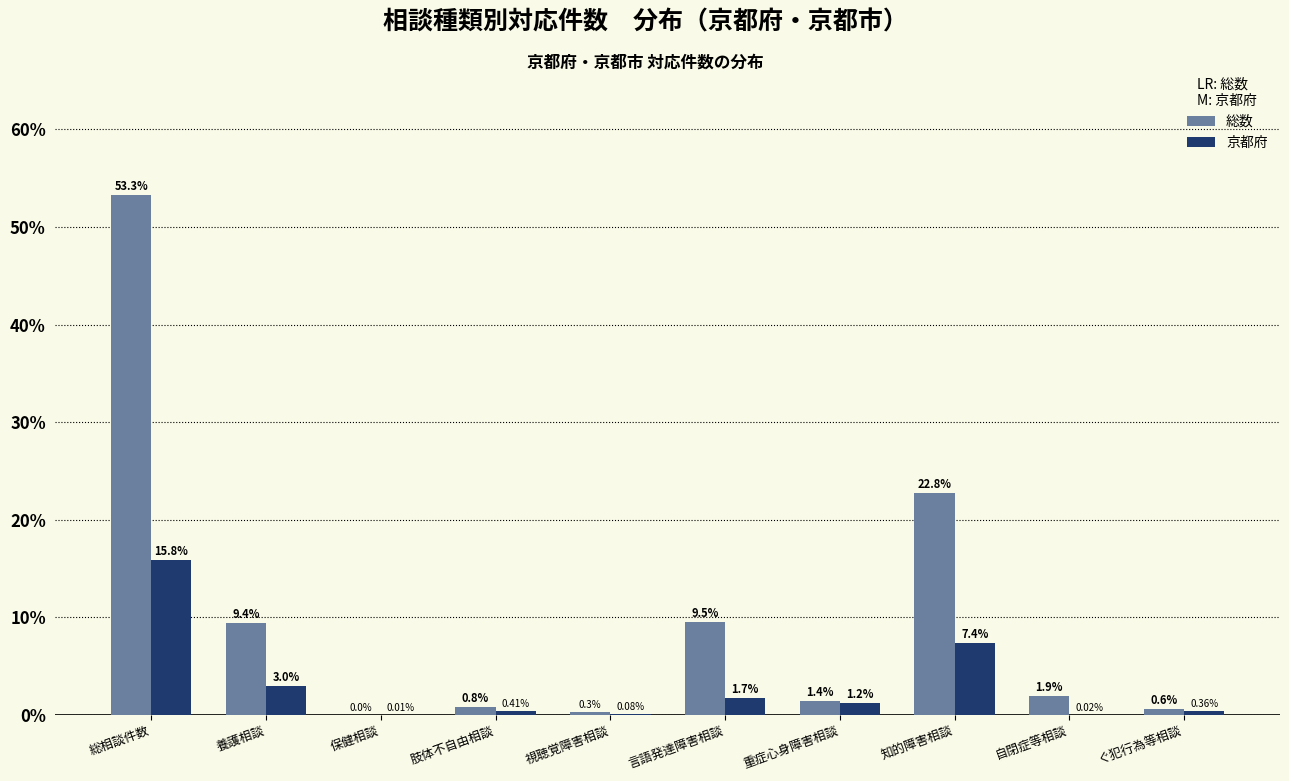

Which label corresponds to the largest value in the chart?

総相談件数